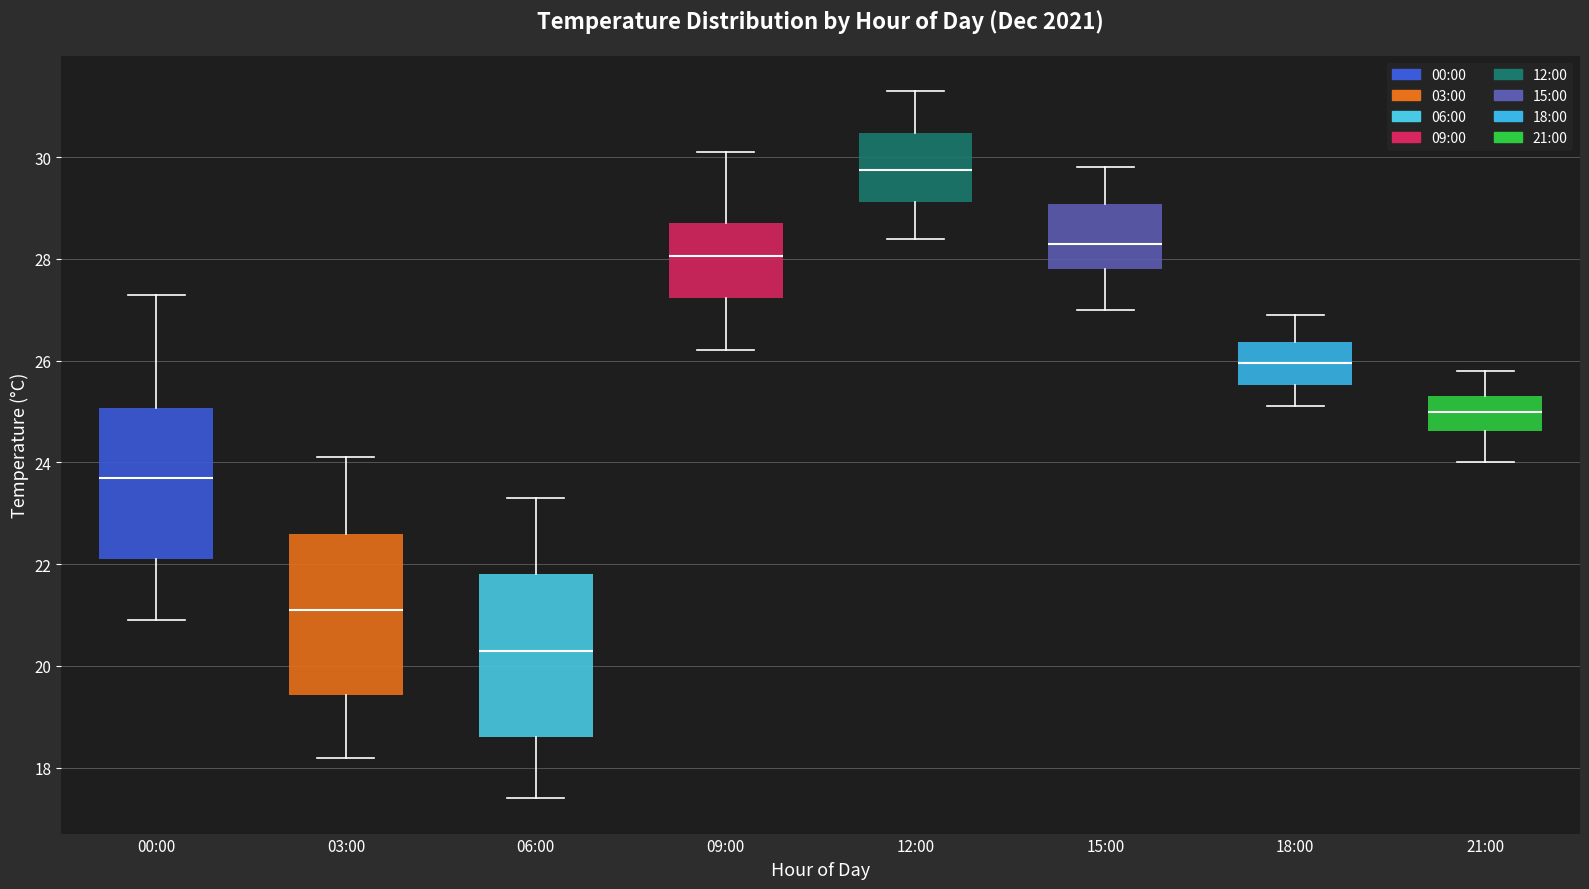

Reading left to right, read every box against the y-axis: the position of its median line, the range the box covers, and the ends of its whiskers. The values are not printed on the chart, so give them approximately, as read against the axis.

00:00: median 23.8, box 22.2 to 25.0, whiskers 21.0 to 27.4
03:00: median 21.2, box 19.4 to 22.6, whiskers 18.2 to 24.2
06:00: median 20.4, box 18.6 to 21.8, whiskers 17.4 to 23.4
09:00: median 28.0, box 27.2 to 28.8, whiskers 26.2 to 30.2
12:00: median 29.8, box 29.2 to 30.4, whiskers 28.4 to 31.4
15:00: median 28.4, box 27.8 to 29.0, whiskers 27.0 to 29.8
18:00: median 26.0, box 25.6 to 26.4, whiskers 25.2 to 27.0
21:00: median 25.0, box 24.6 to 25.4, whiskers 24.0 to 25.8